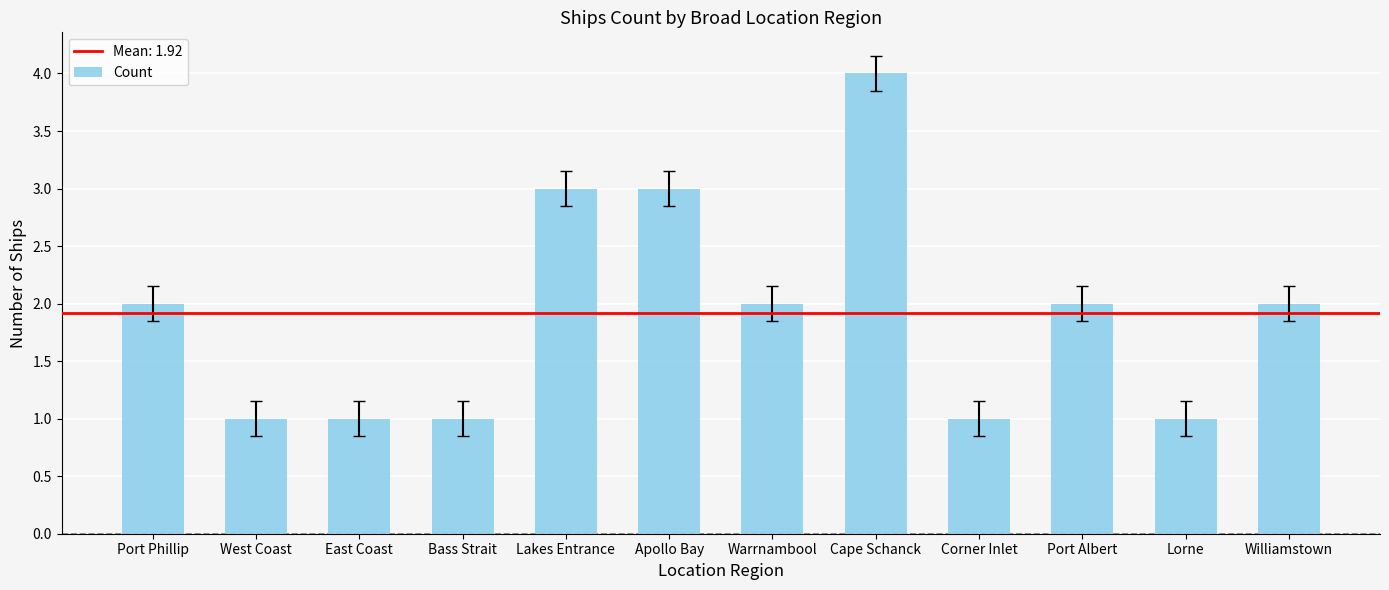

Which label corresponds to the largest value in the chart?

Cape Schanck